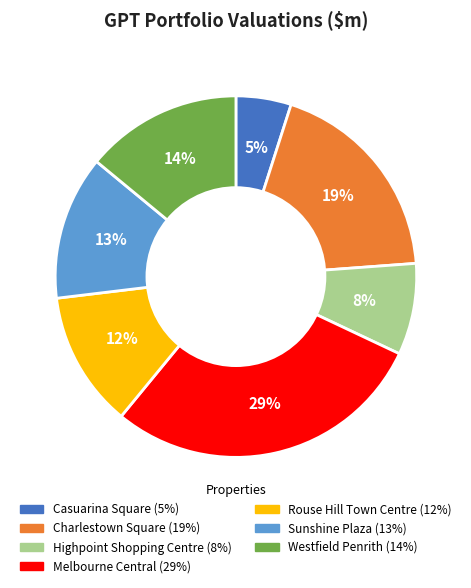

Does Highpoint Shopping Centre represent more than half of the total?

No